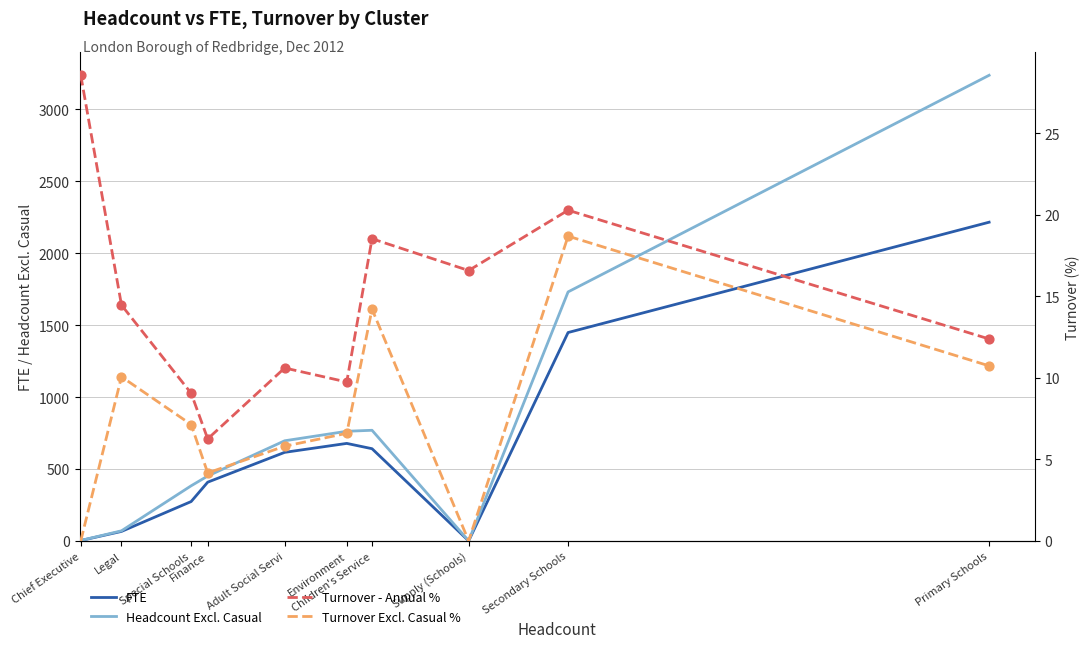

What are all the series names shown in the legend?

FTE, Headcount Excl. Casual, Turnover - Annual %, Turnover Excl. Casual %